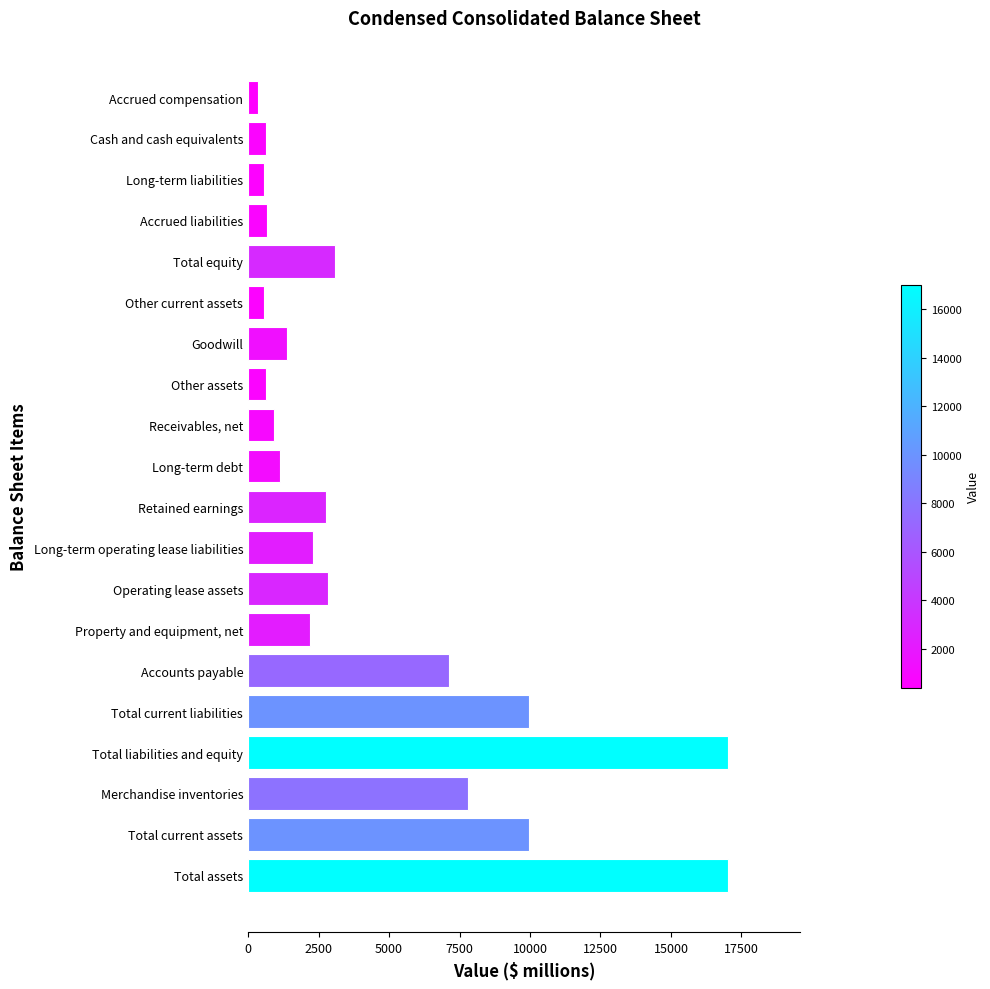

What is the difference between the maximum and minimum values?

16657